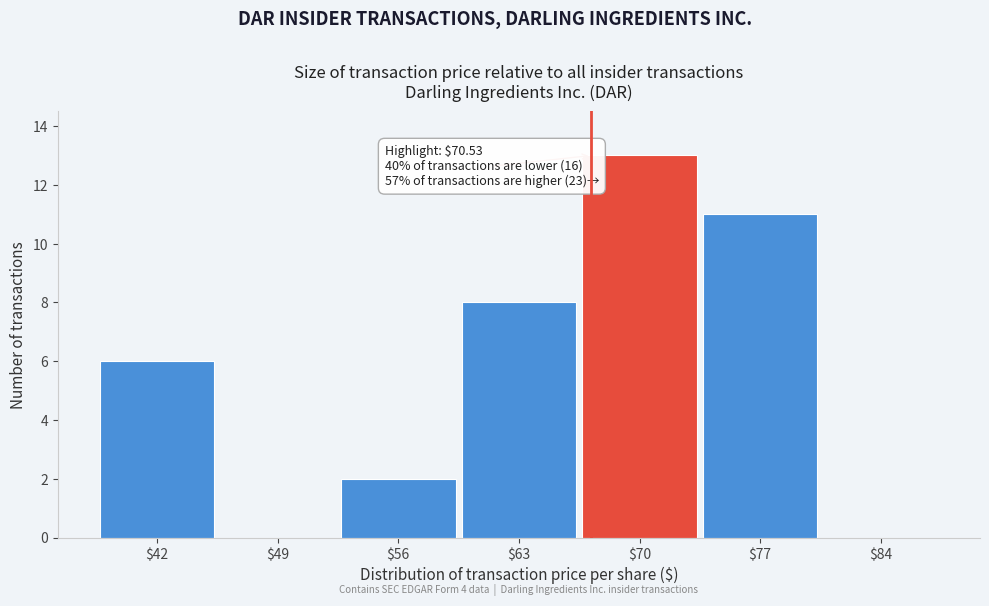

What is the sum of all values?

40